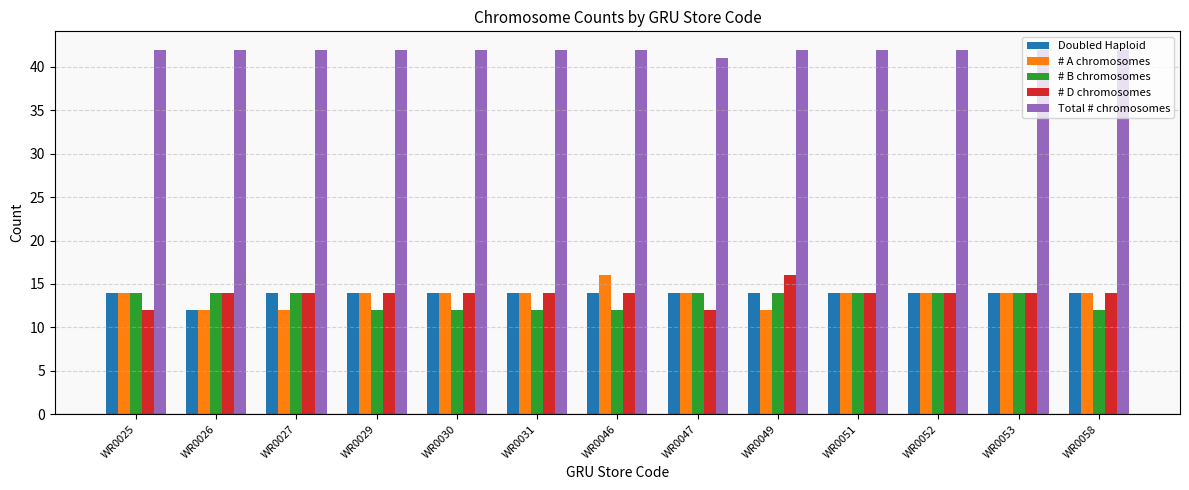

At how many categories does at least one series exceed 15?

13